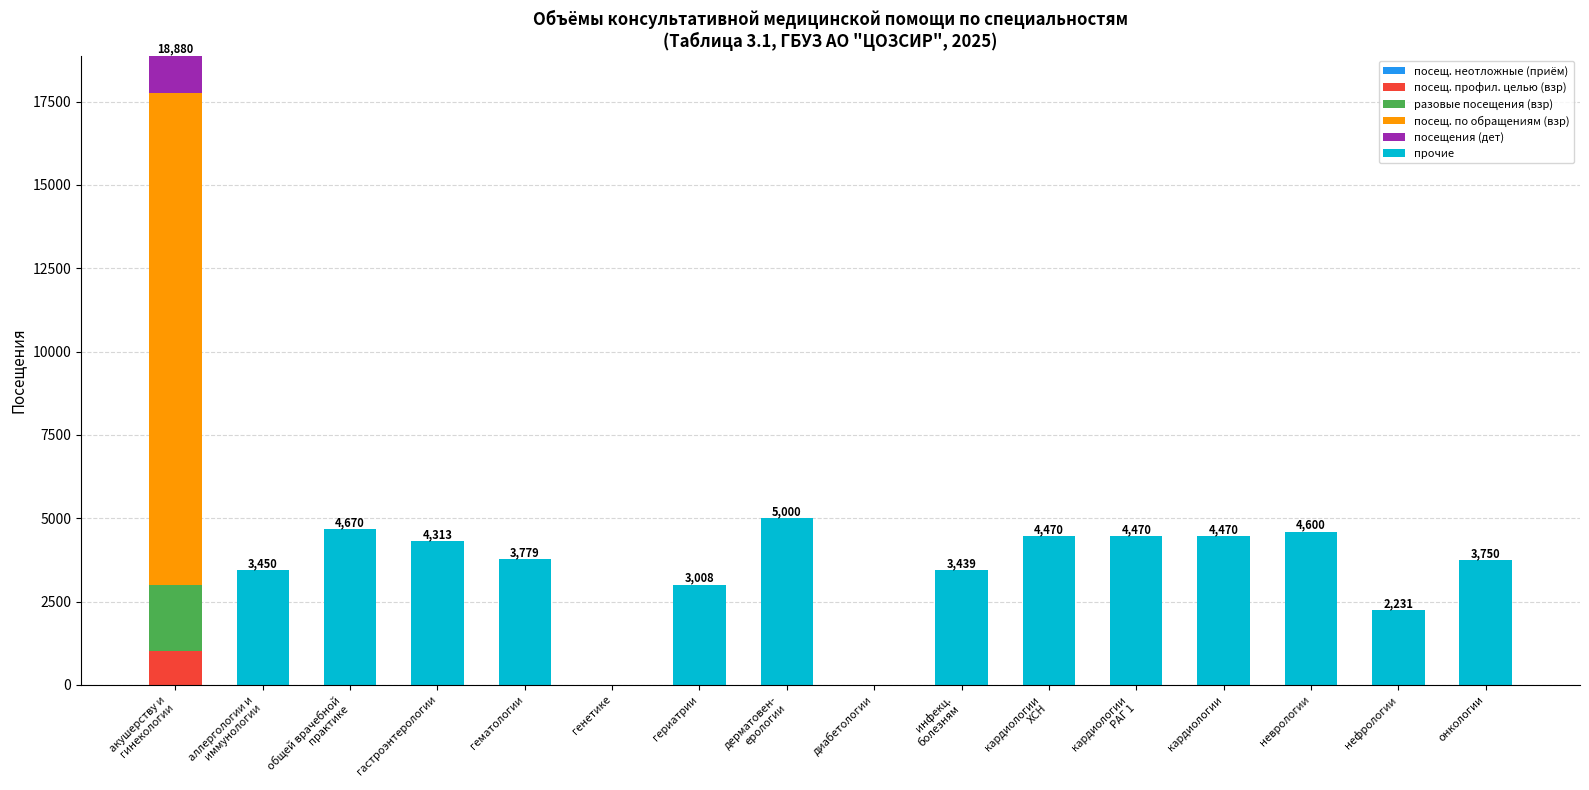

Does the chart contain stacked bars?

Yes